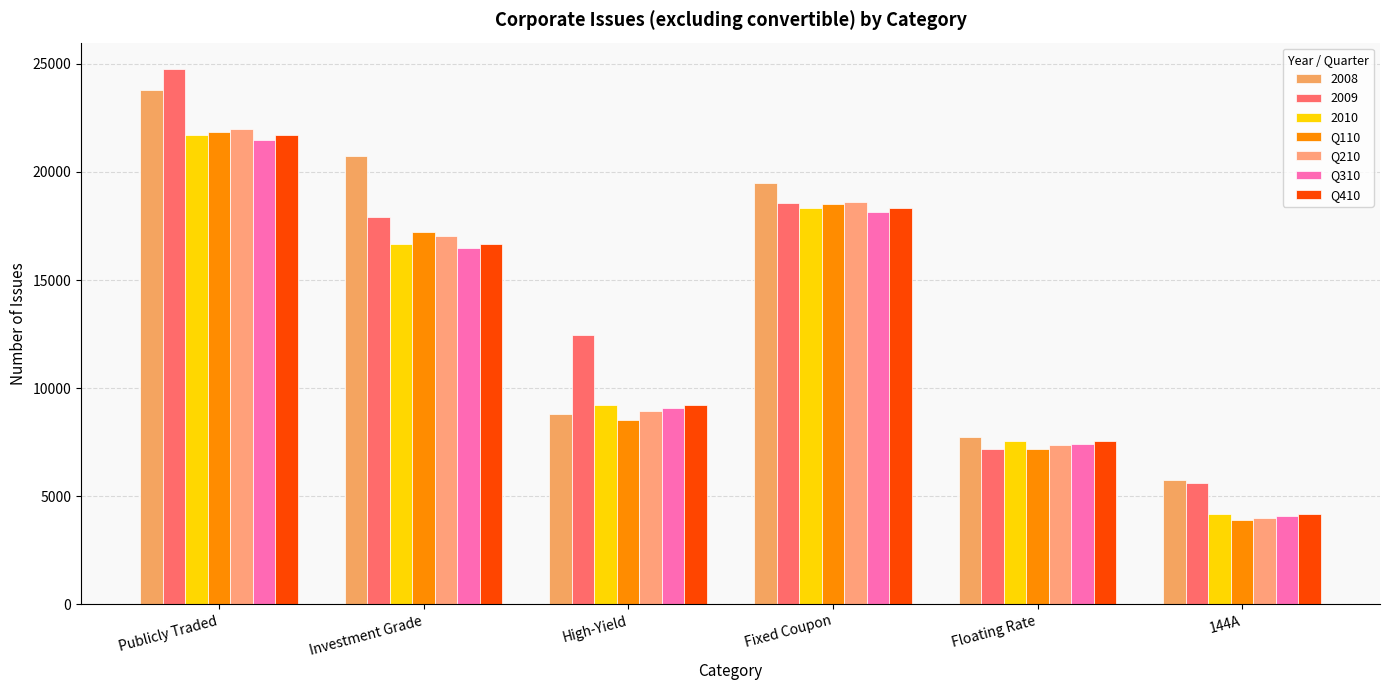

Where does the Q210 series first go above 17041?

Publicly Traded